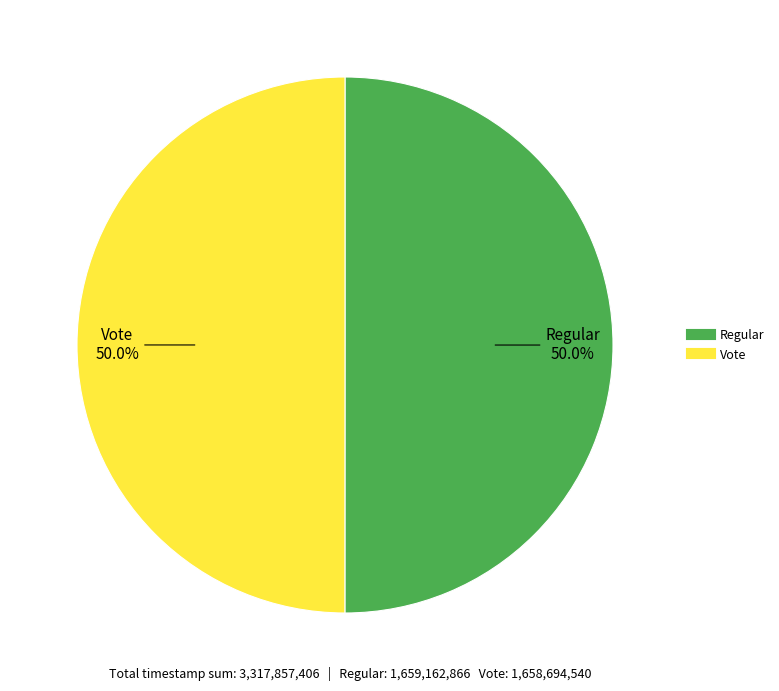

How many segments does this pie chart have?

2